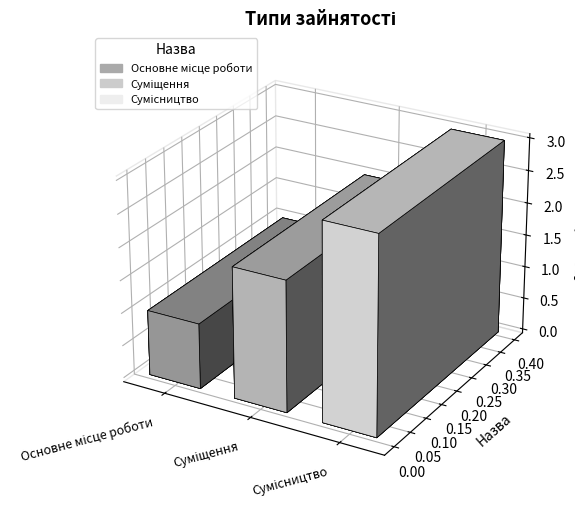

What is the ratio of the value at Сумісництво to the value at Основне місце роботи?

3.0